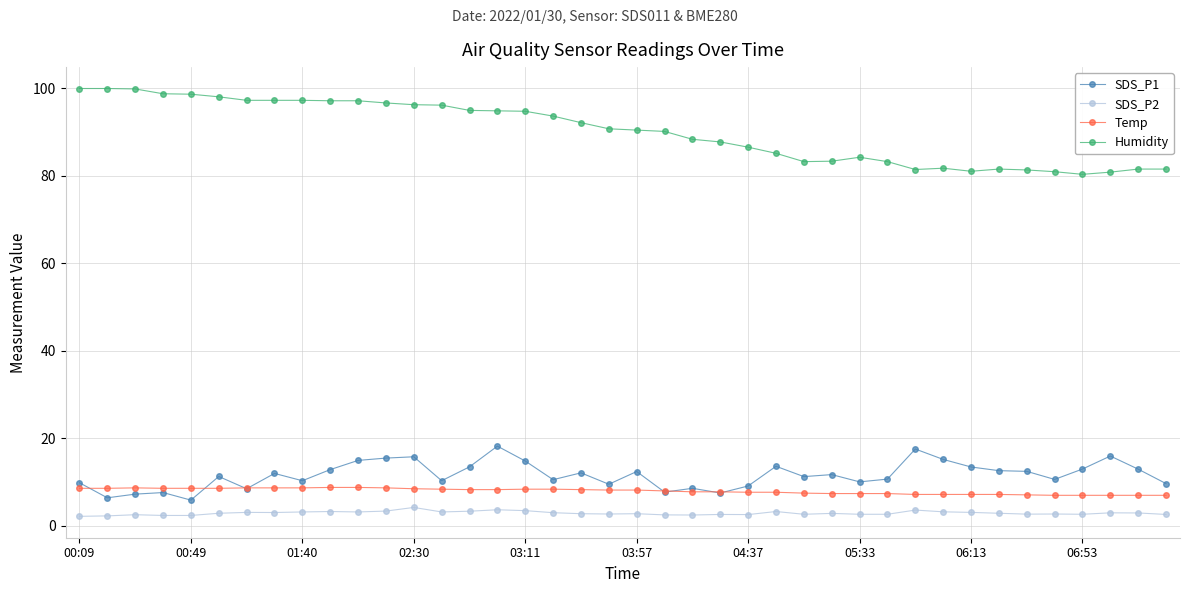

List the series in order of their peak value, highest first.

Humidity, SDS_P1, Temp, SDS_P2